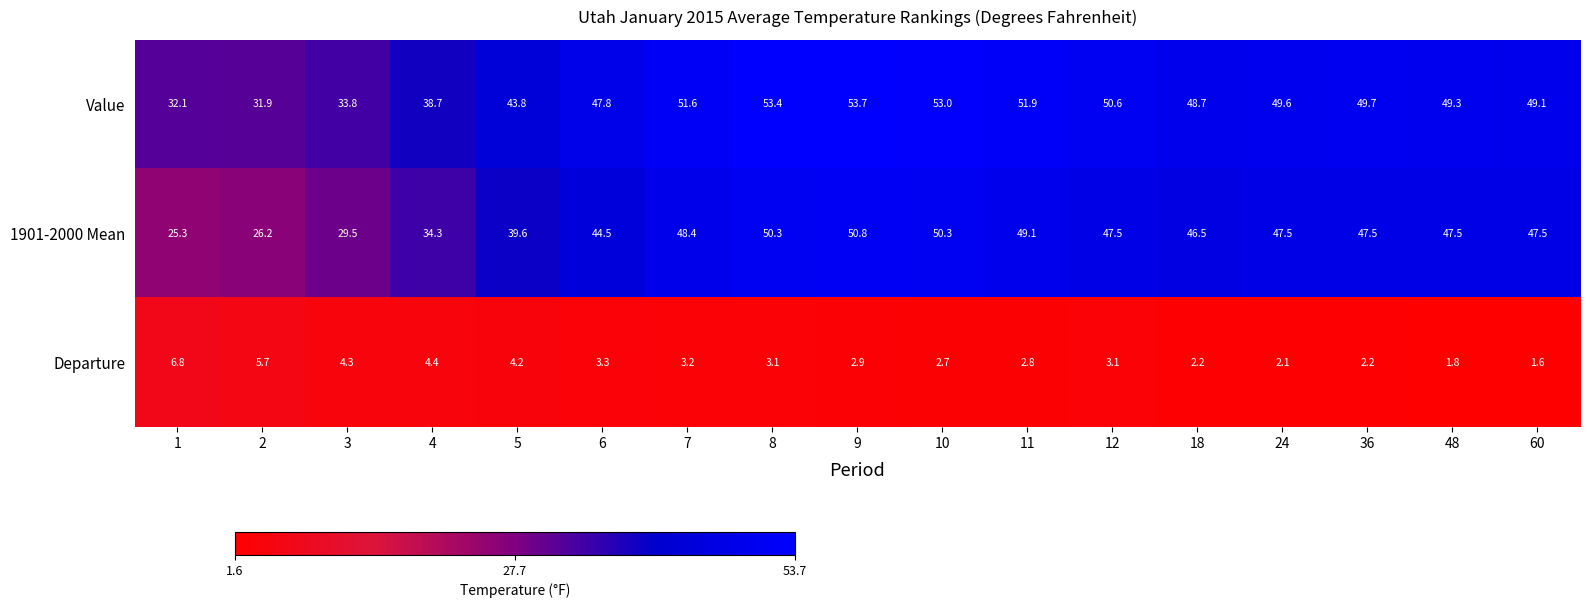

Which series has the widest spread of values?

1901-2000 Mean